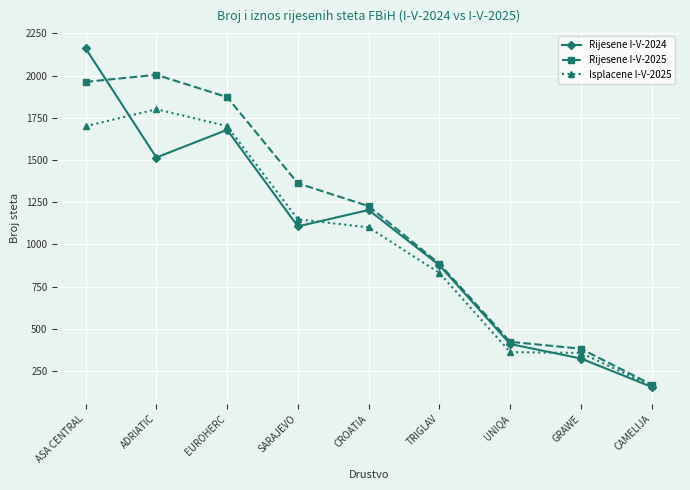

What are all the series names shown in the legend?

Rijesene I-V-2024, Rijesene I-V-2025, Isplacene I-V-2025